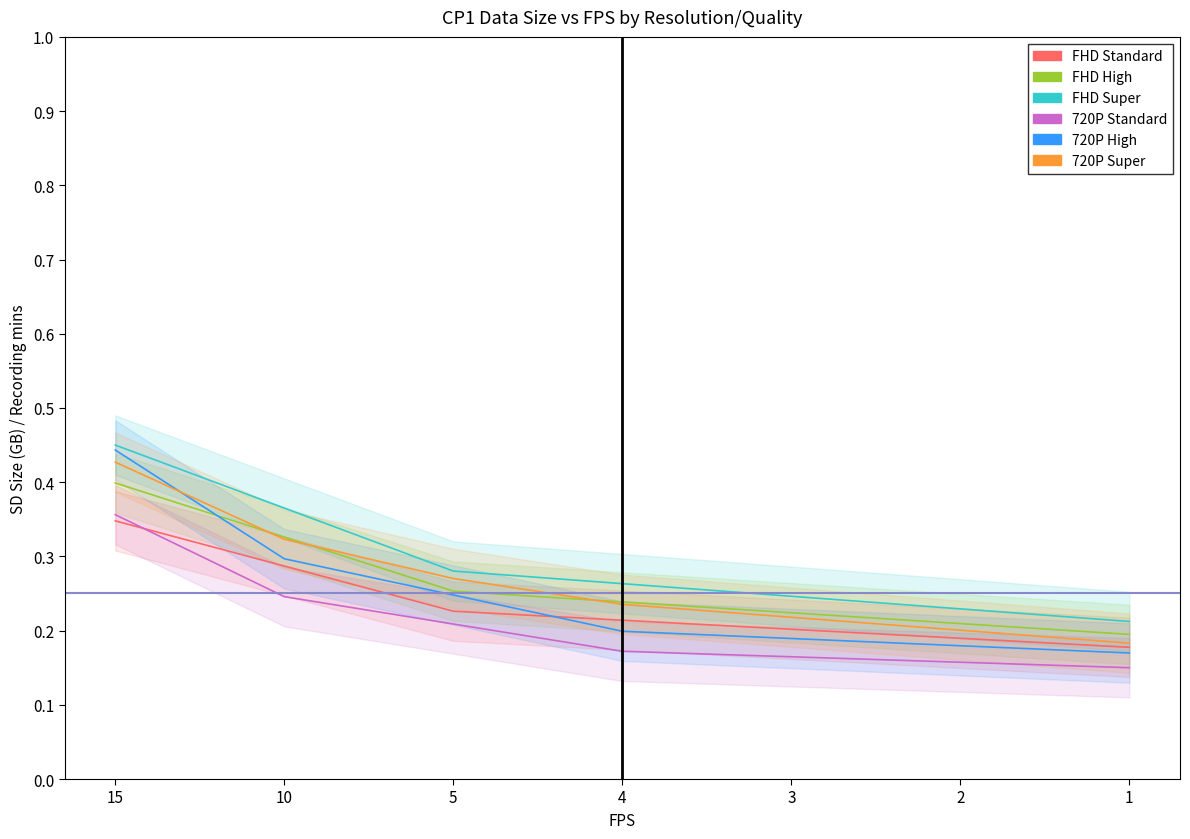

Which has a higher value, 15 or 4?

15